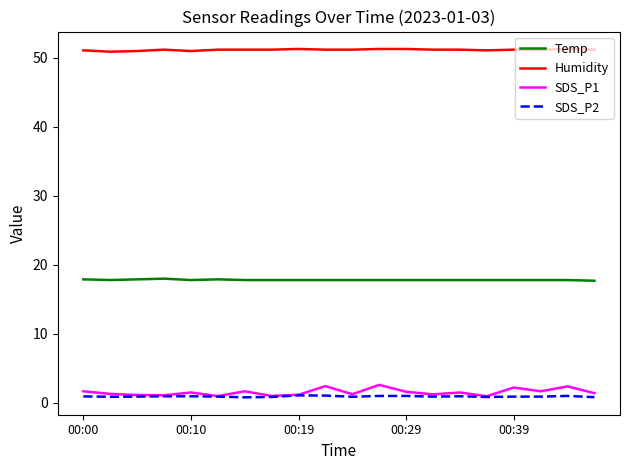

Which series has the largest total across all categories?

Humidity